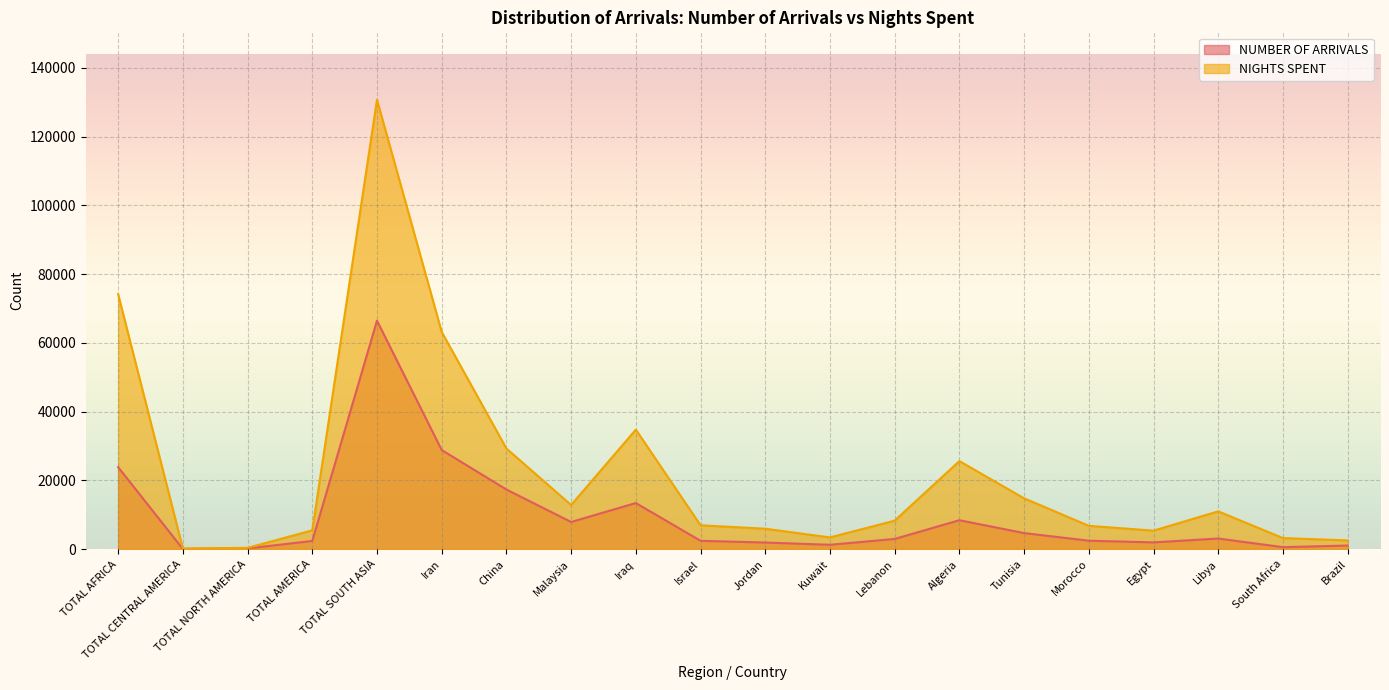

What is the total value across all series at Iraq?

48234